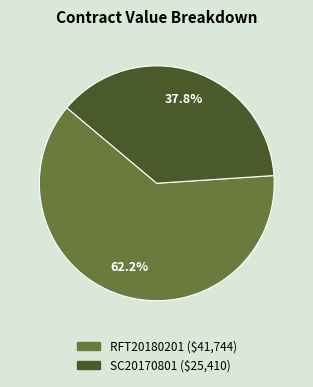

What is the ratio of the value at RFT20180201 to the value at SC20170801?

1.6